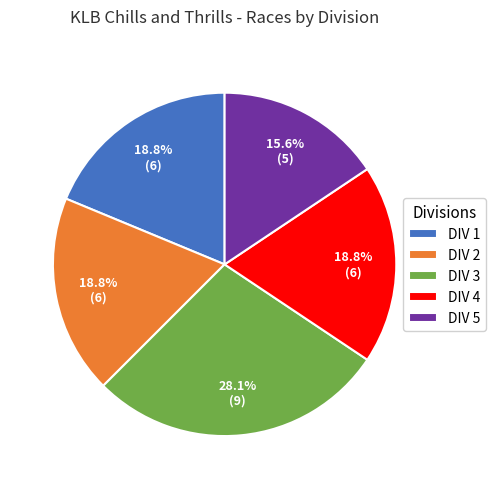

To the nearest percent, what percentage of the pie is DIV 5?

16%